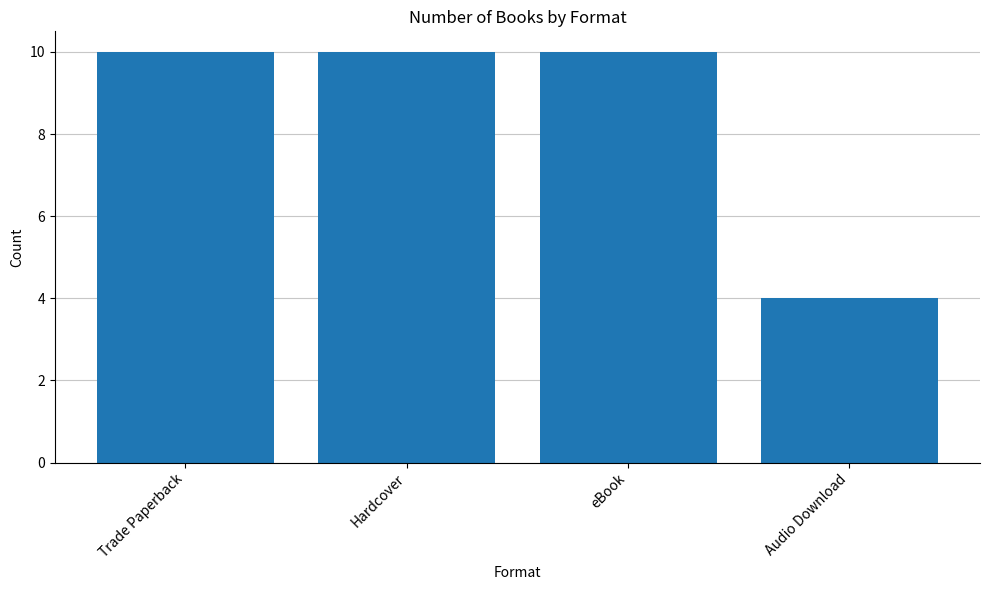

Reading left to right, what are all the values shown in this chart?

Trade Paperback=10	Hardcover=10	eBook=10	Audio Download=4